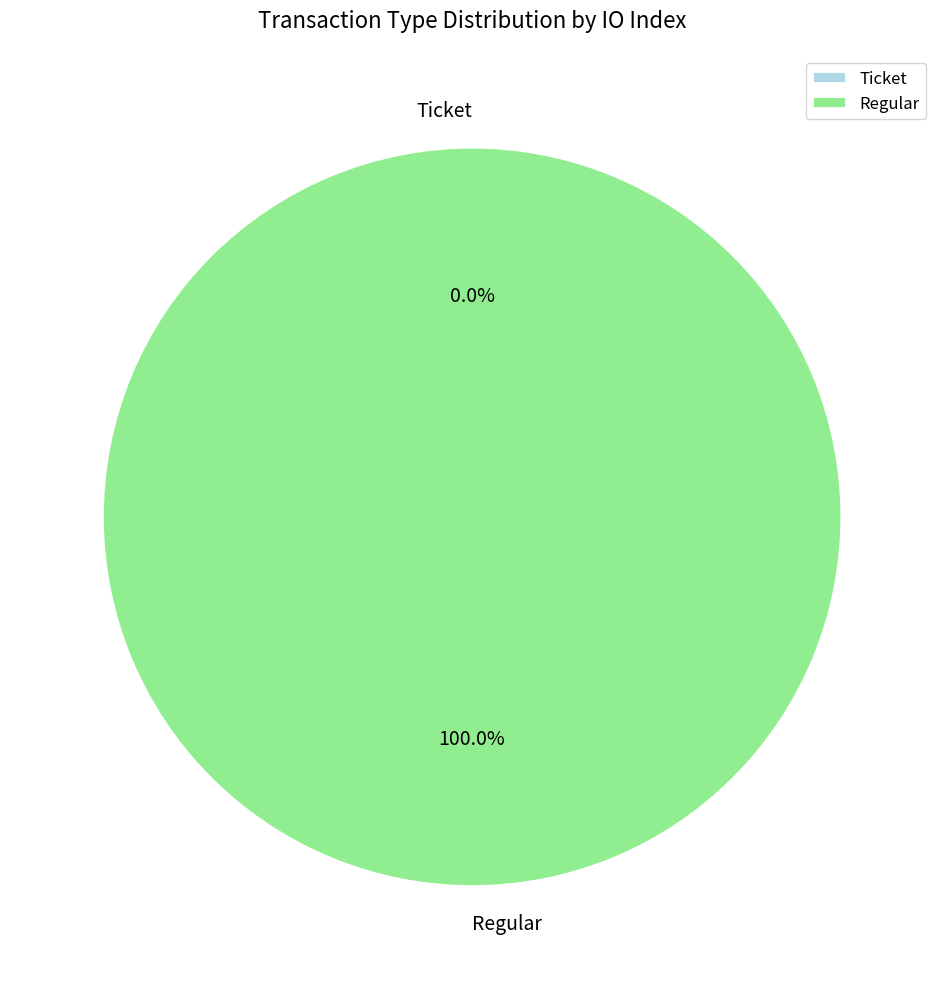

Is the sum of Ticket and Regular greater than half?

Yes